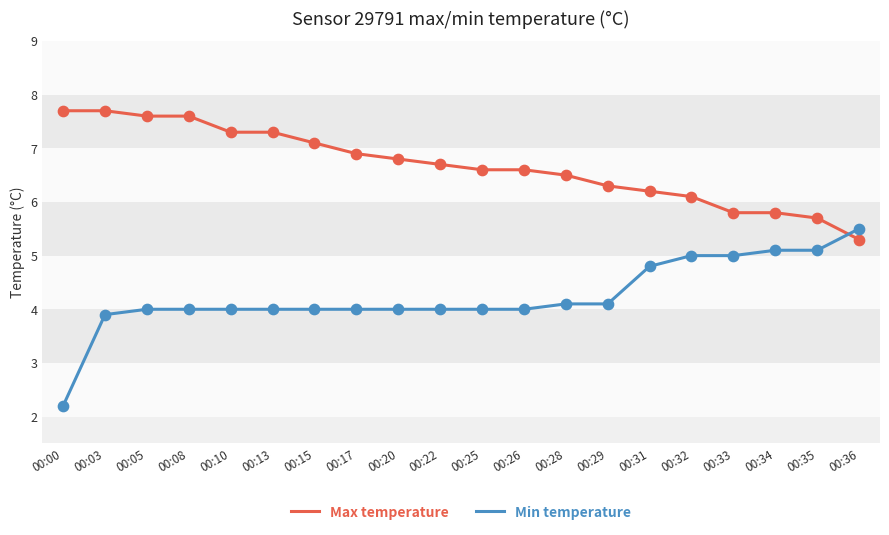

Which series has the largest total across all categories?

Max temperature